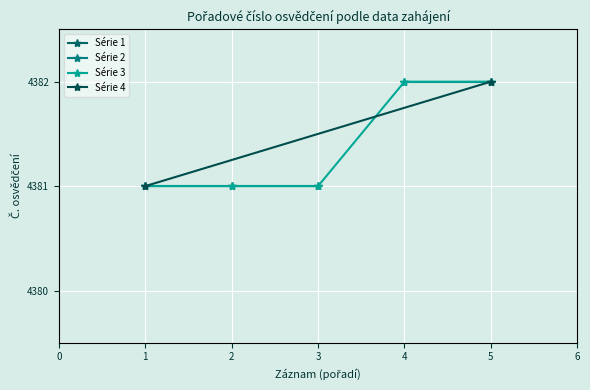

The Série 3 series shows 2975 at 5. True or false?

False